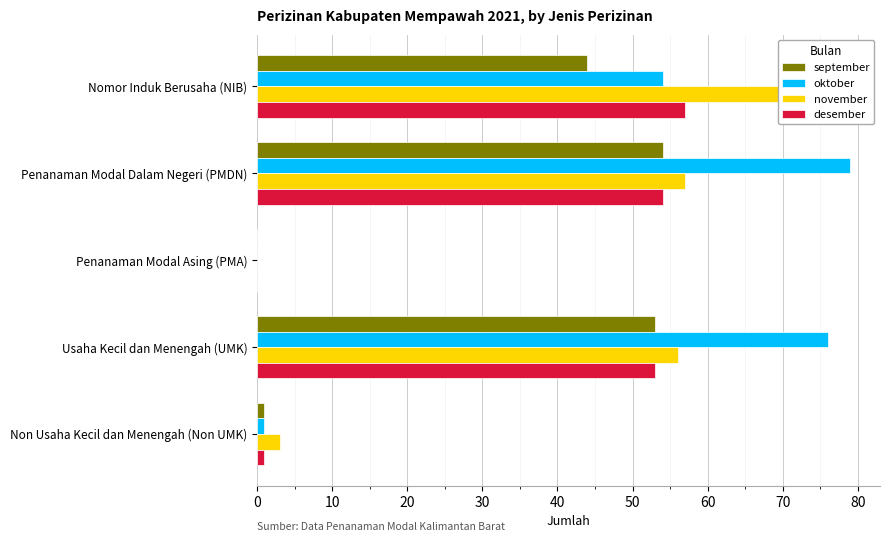

How many values in november are above zero?

4